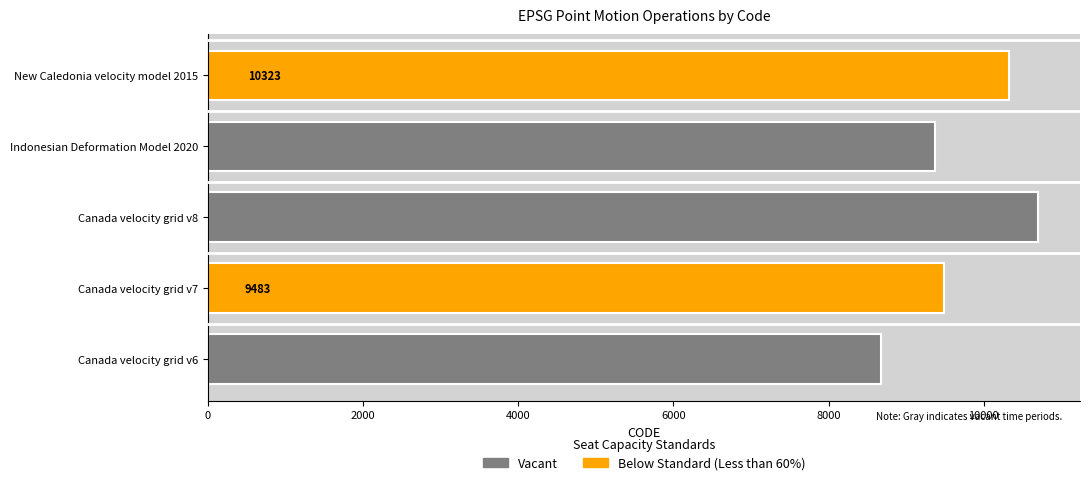

What are all the series names shown in the legend?

Vacant, Below Standard (Less than 60%)